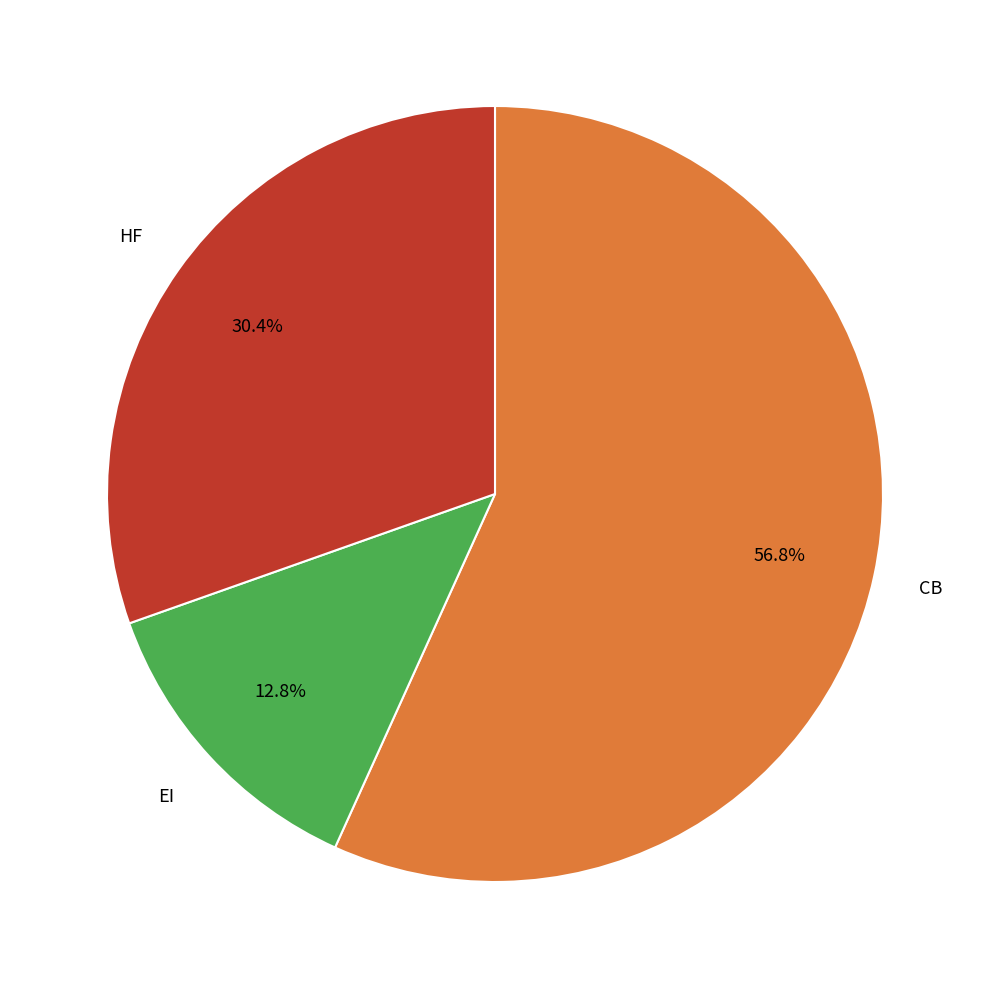

Count the number of slices in the pie.

3